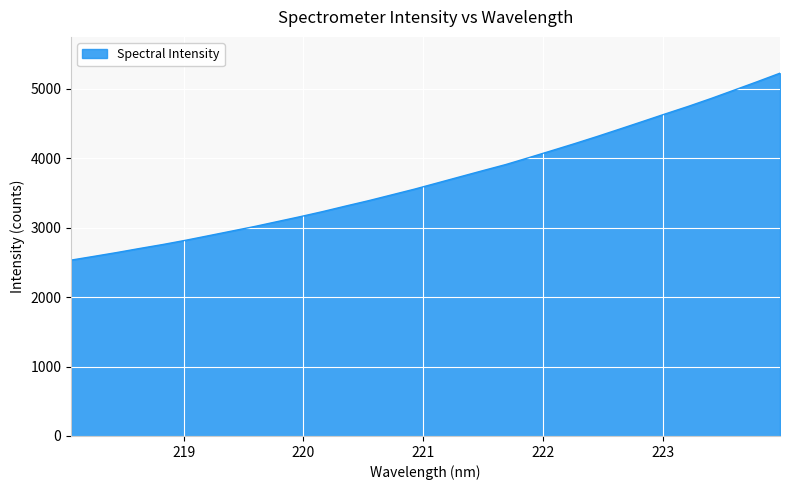

What is the greatest value displayed?

5222.4